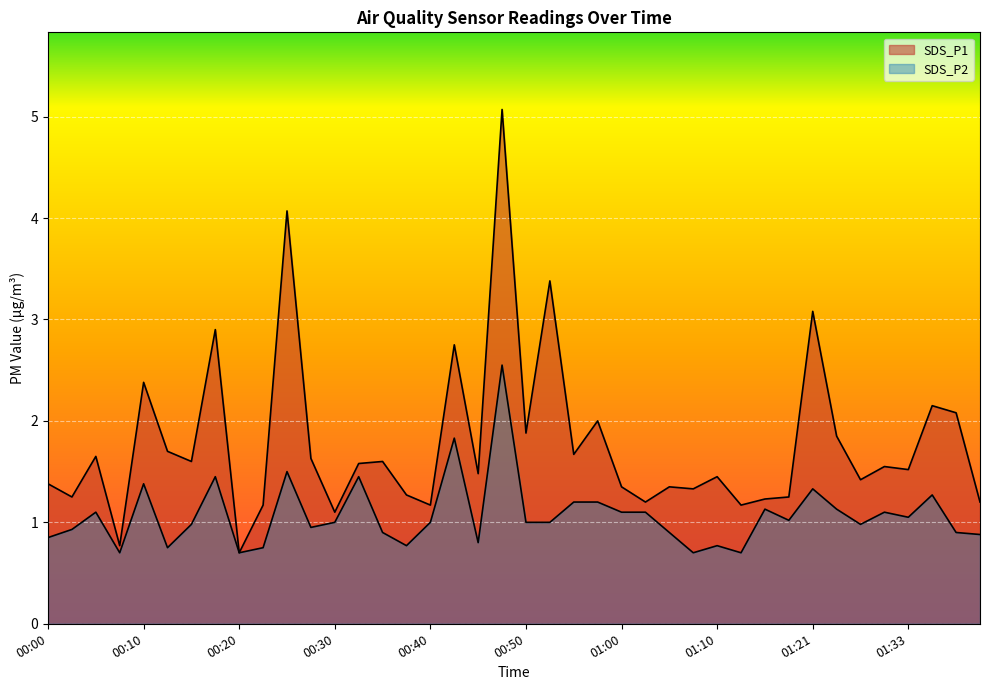

Rank the series by their maximum value, from lowest to highest.

SDS_P2, SDS_P1